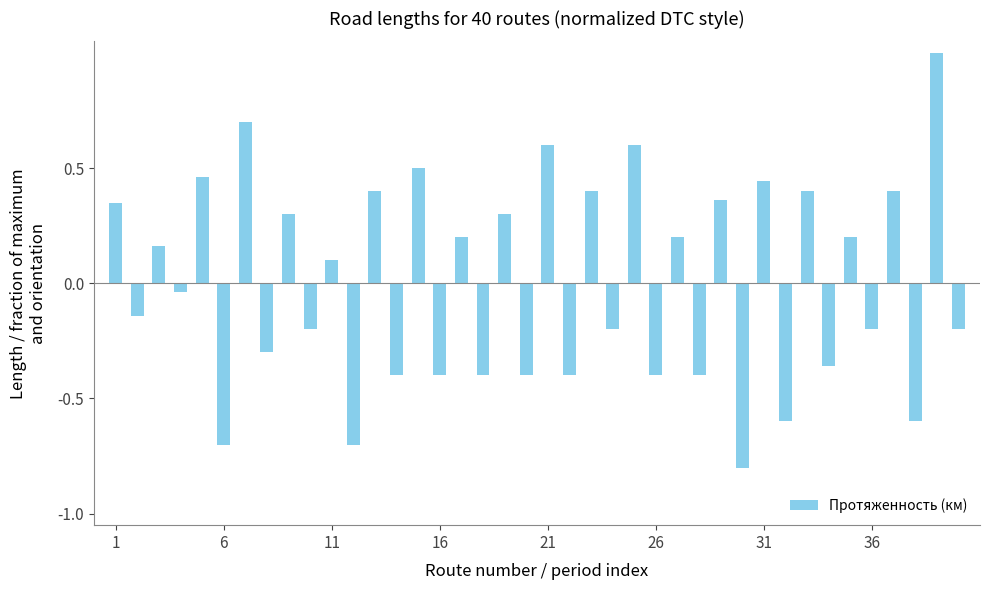

What is the minimum value shown in the chart?

-0.8